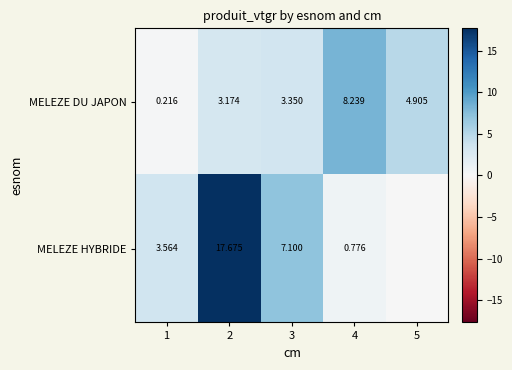

Is the value of MELEZE HYBRIDE at 4 greater than the value of MELEZE DU JAPON at 2?

No